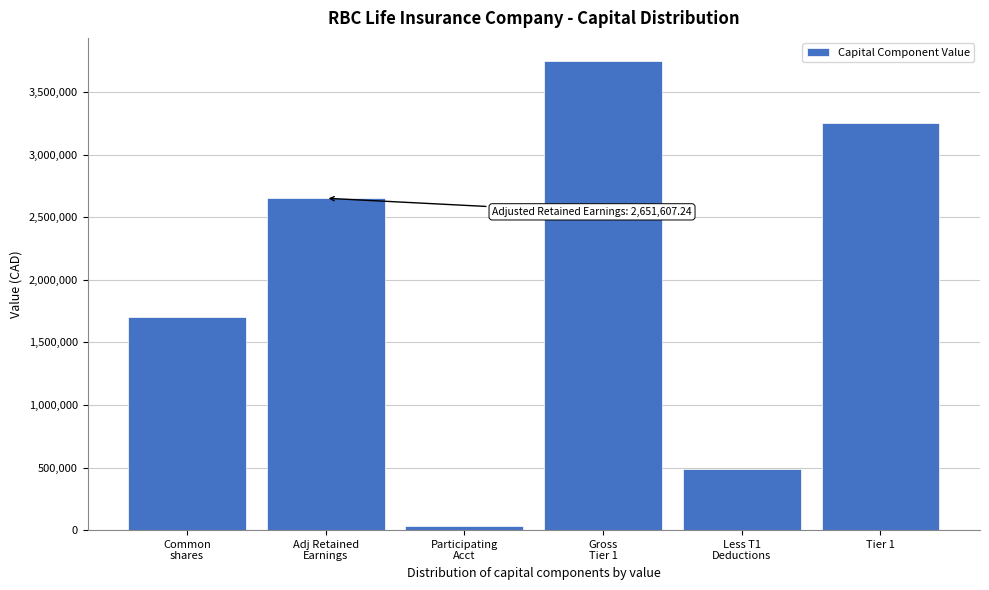

Reading left to right, extract all data points from this chart.

1706191.0	2651607.2	34614.7	3745442.6	489685.0	3255757.6